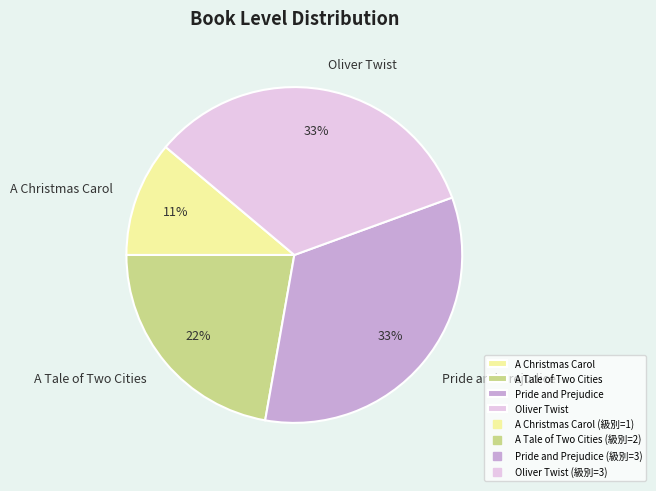

Is the sum of A Christmas Carol and Pride and Prejudice greater than half?

No